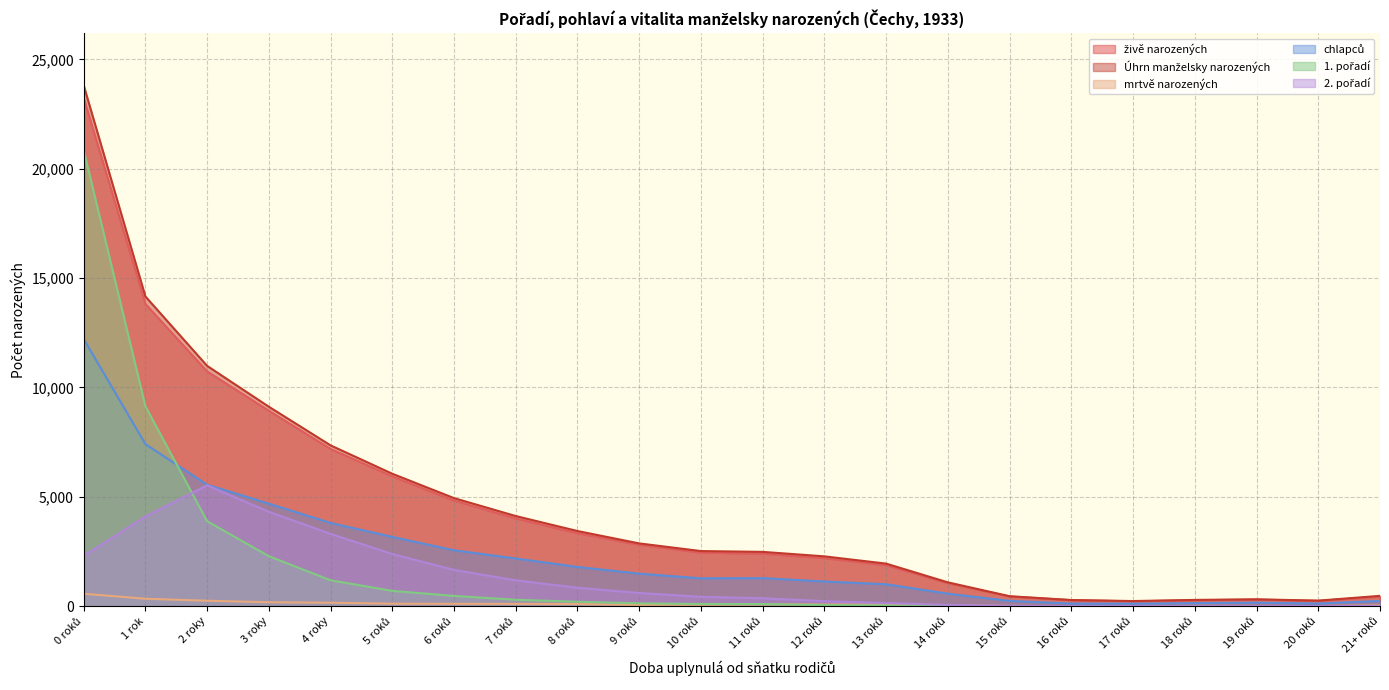

How many series are shown in this chart?

6